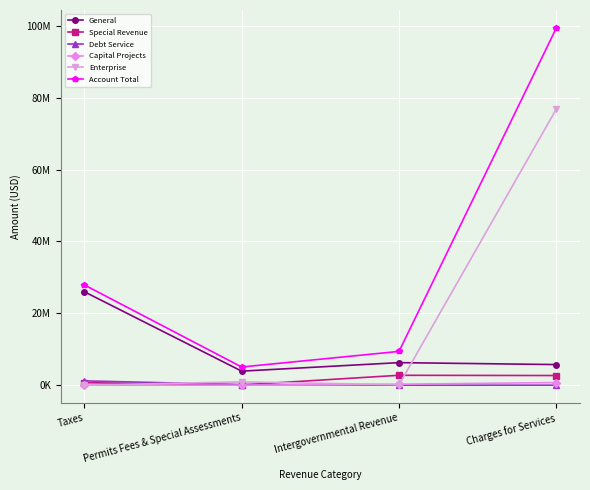

Which series has the largest total across all categories?

Account Total